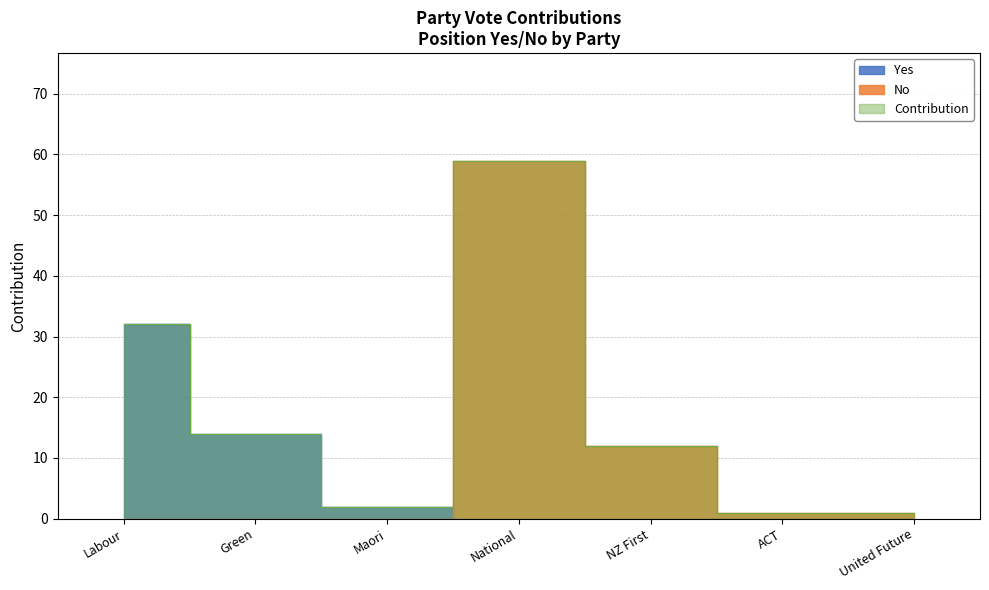

At how many categories does at least one series exceed 45?

1